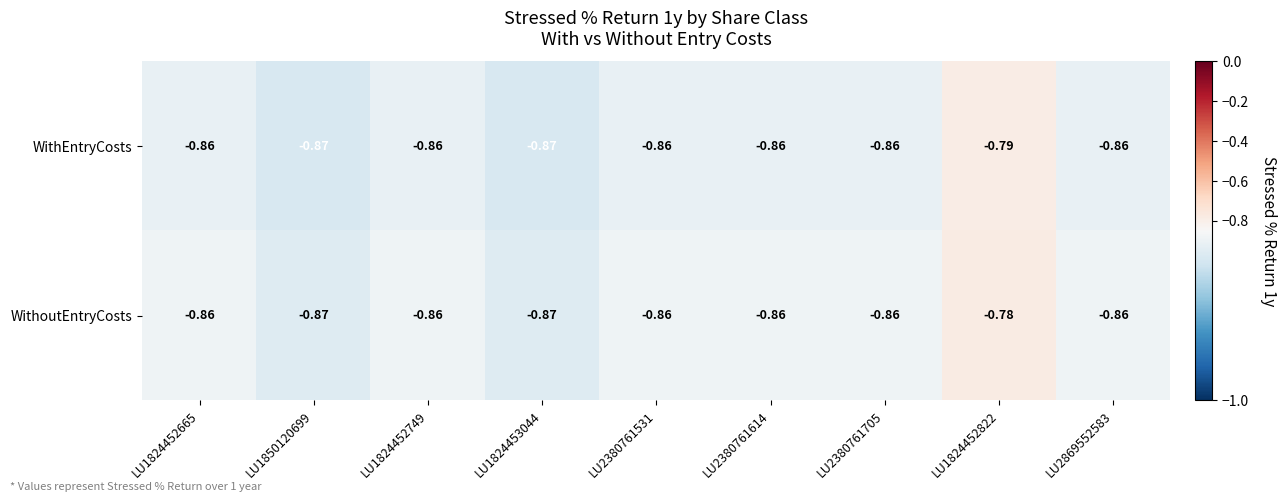

Which series has the widest spread of values?

WithoutEntryCosts